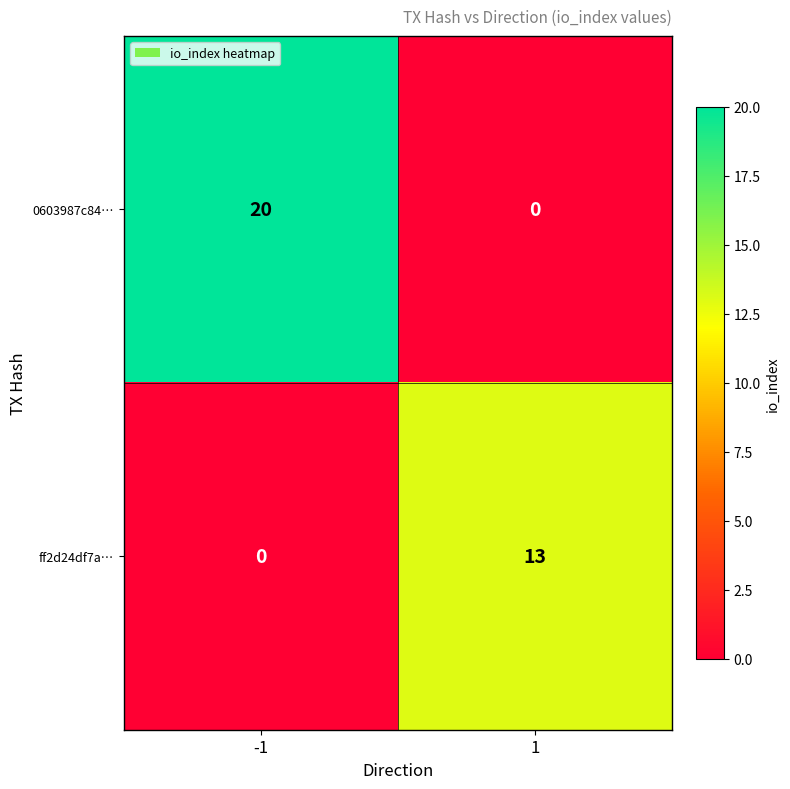

What is the sum of the ff2d24df7a… values at 1 and -1?

13